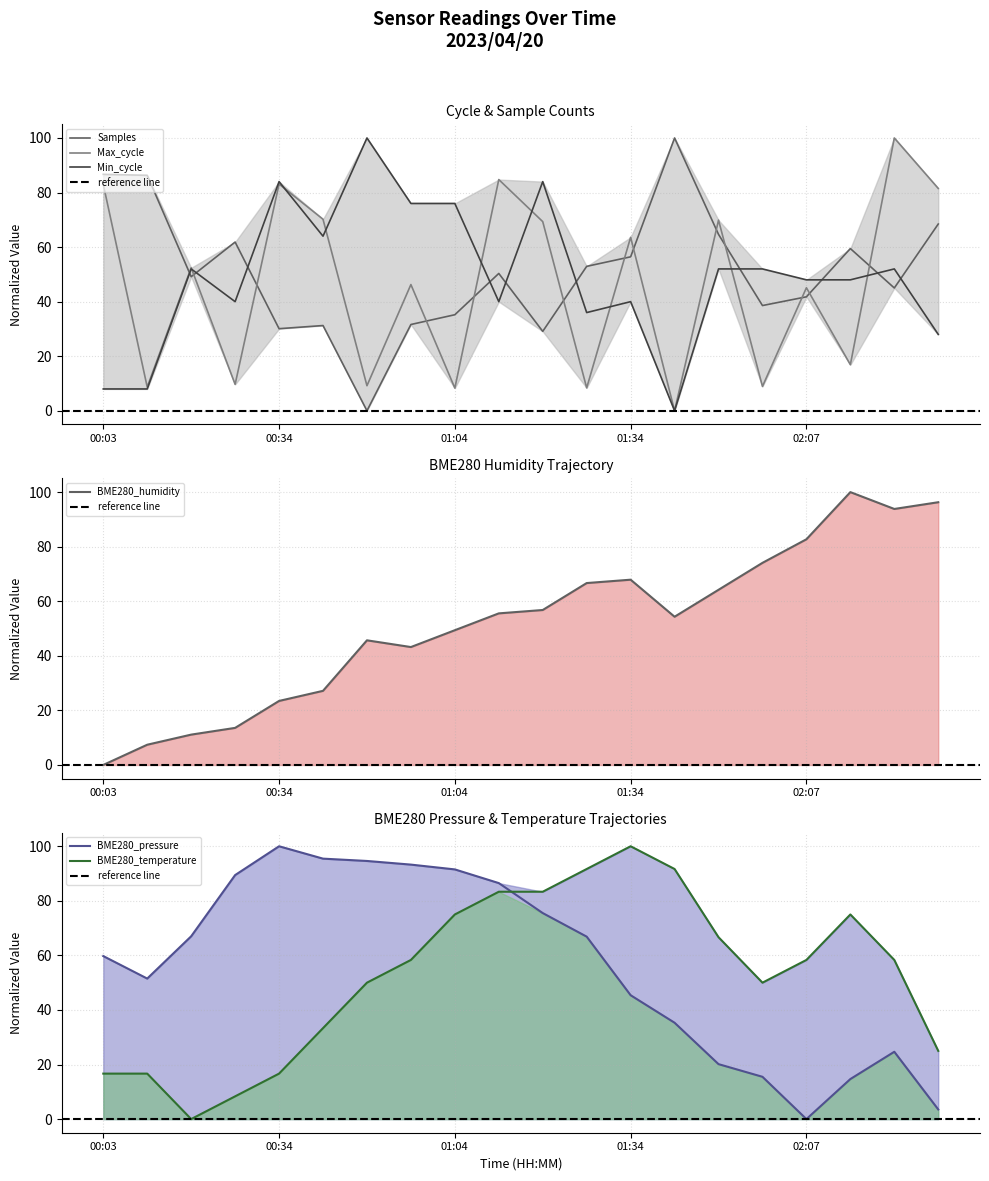

Between 00:18 and 02:29, which series saw the biggest shift?

BME280_humidity